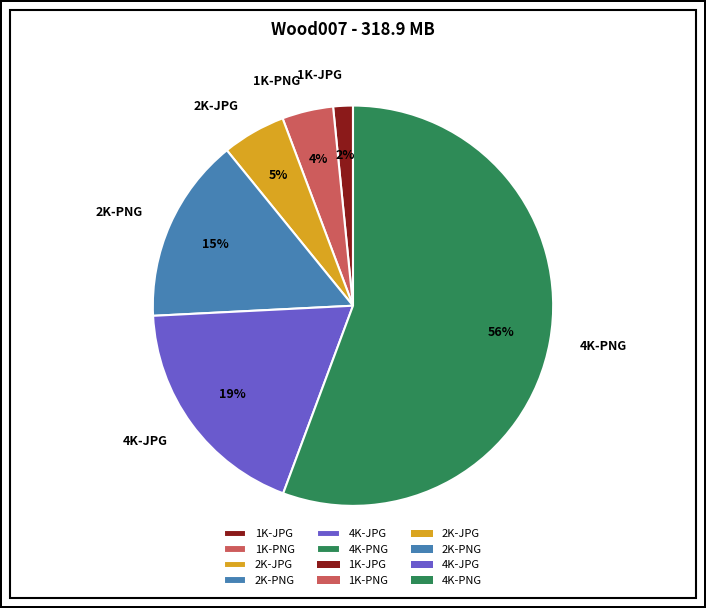

To the nearest percent, what is the combined percentage of 1K-JPG and 2K-PNG?

17%